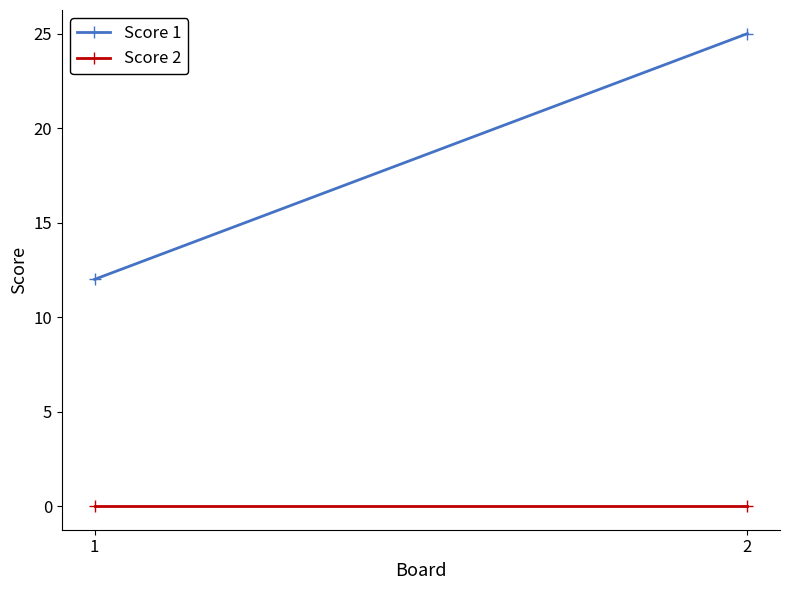

Which has a higher value, 1 or 2?

2